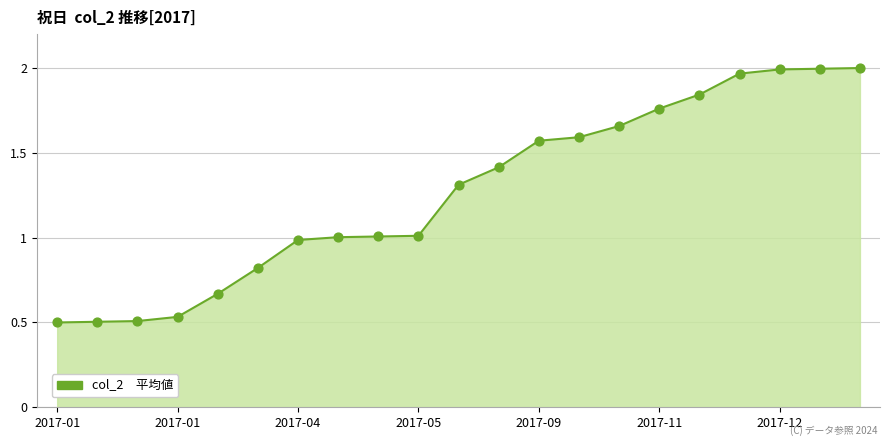

What is the difference between the maximum and minimum values?

1.5